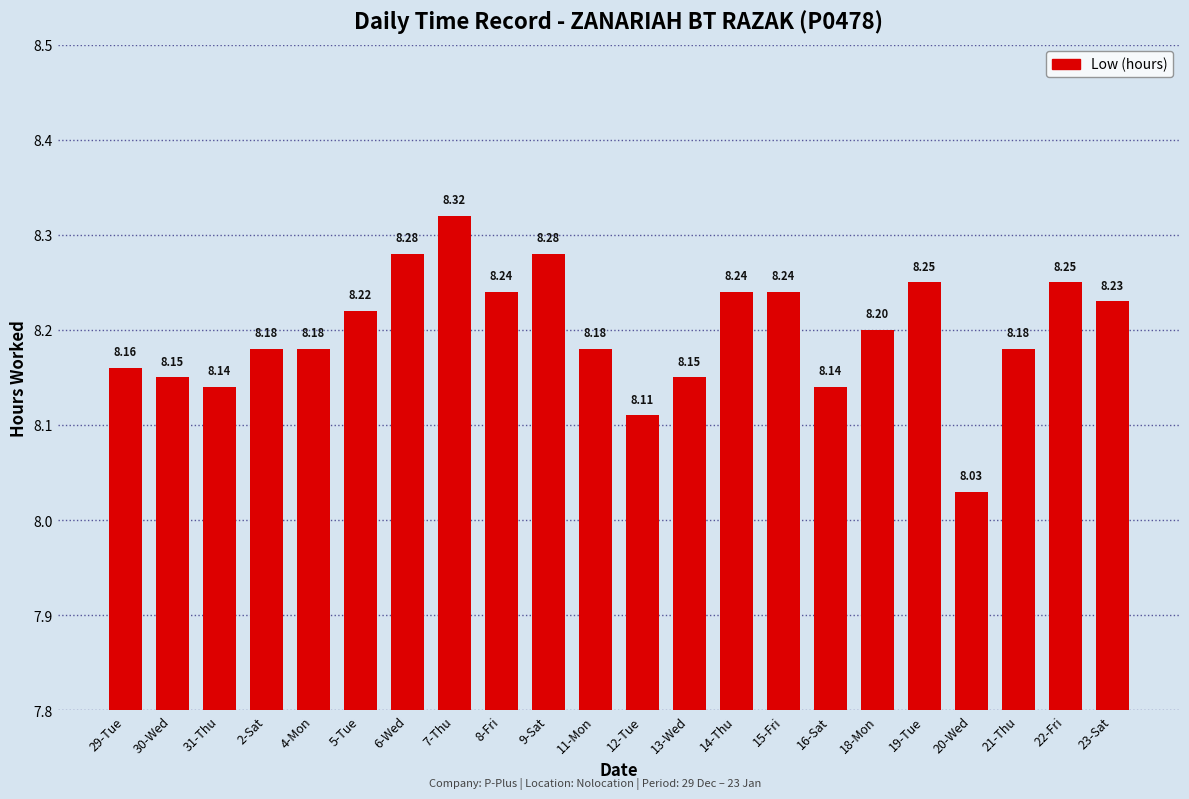

What is the ratio of the value at 14-Thu to the value at 19-Tue?

1.0